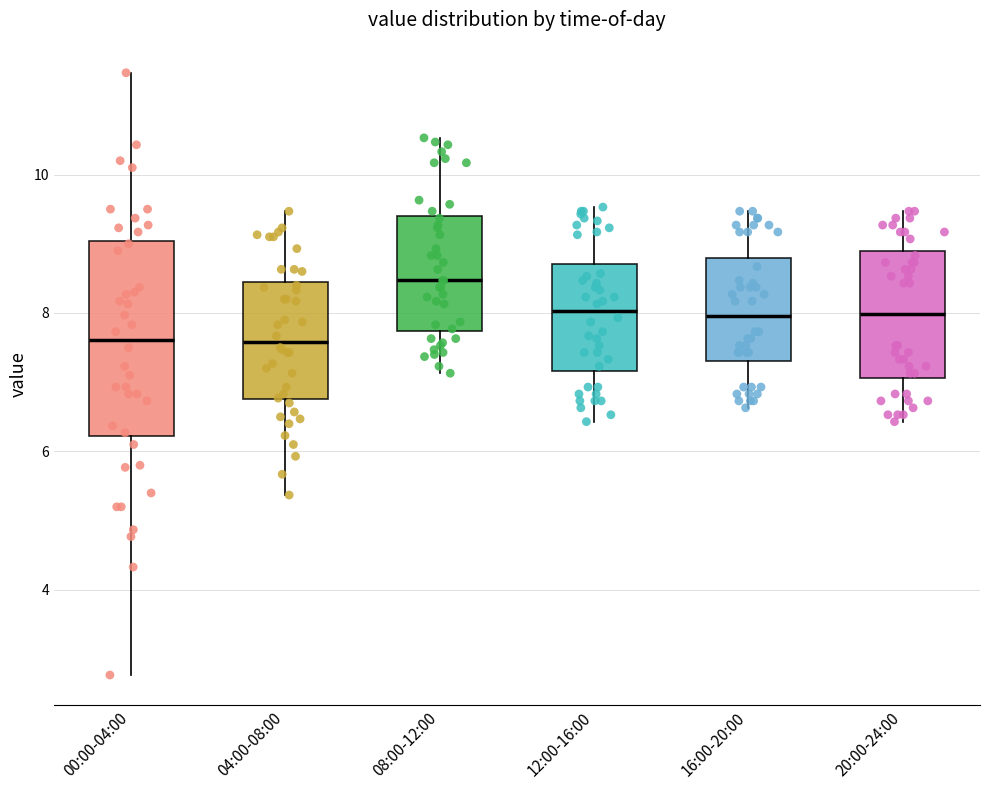

Which box has the highest median line?

08:00-12:00